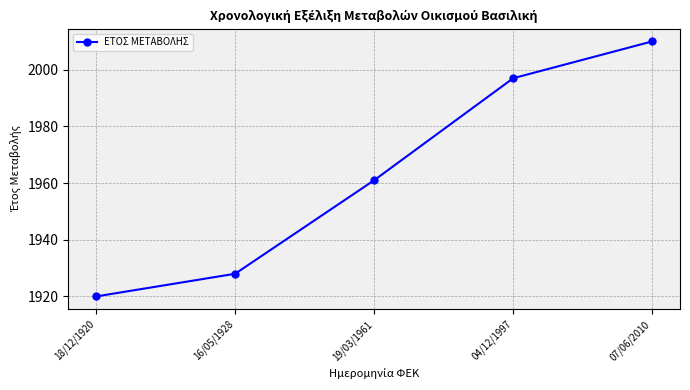

Count the number of categories in the chart.

5